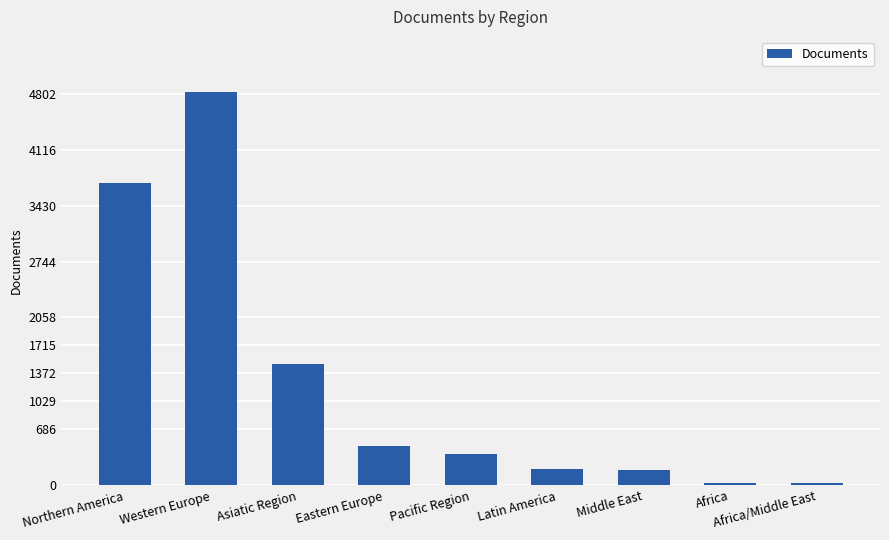

The chart shows a value of 76 at Pacific Region. True or false?

False